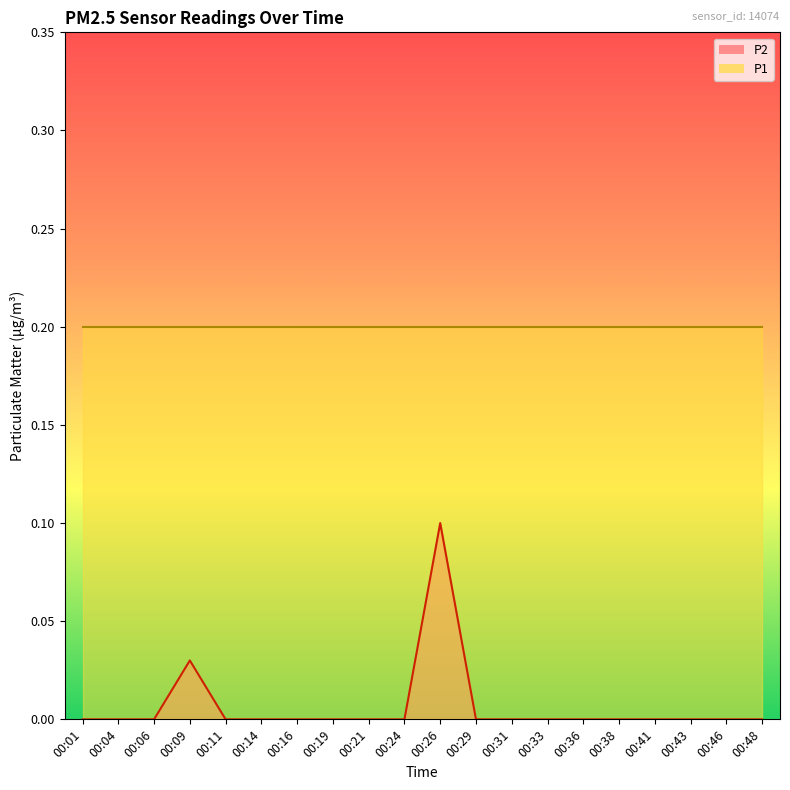

Count the number of categories in the chart.

20